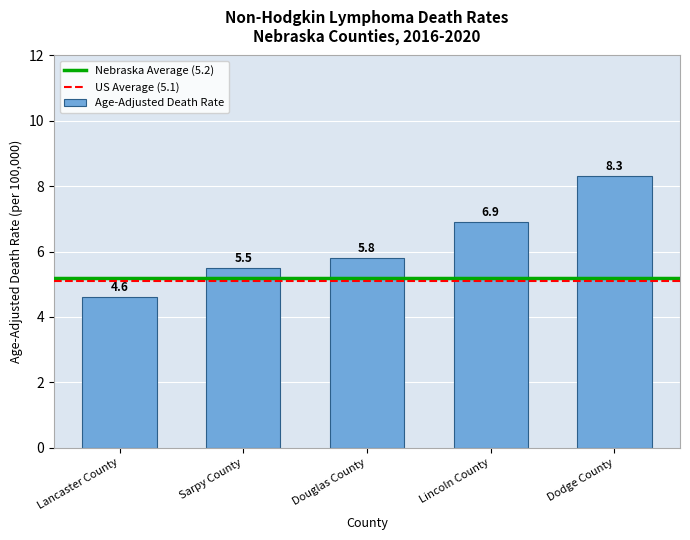

Reading left to right, transcribe all the data shown in this chart.

4.6	5.5	5.8	6.9	8.3